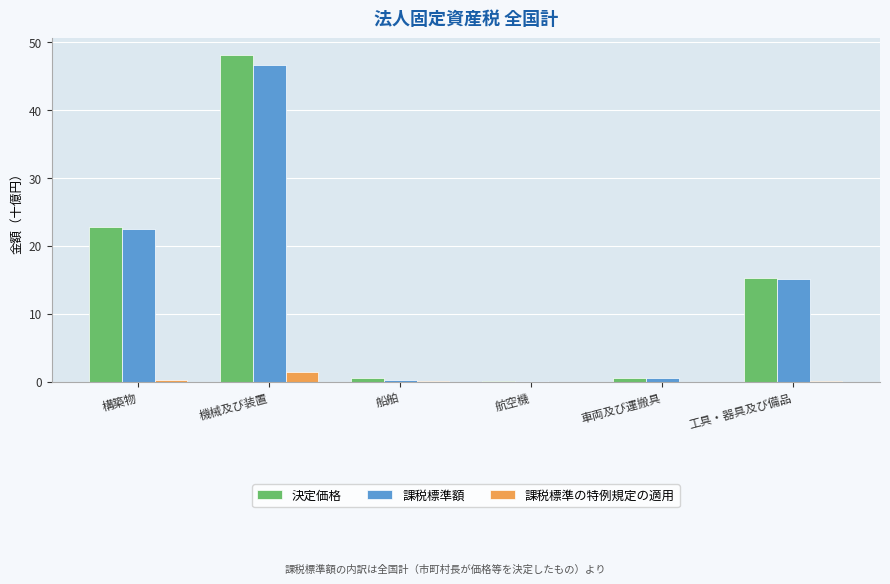

The 課税標準の特例規定の適用 series shows 0.0 at 工具・器具及び備品. True or false?

True